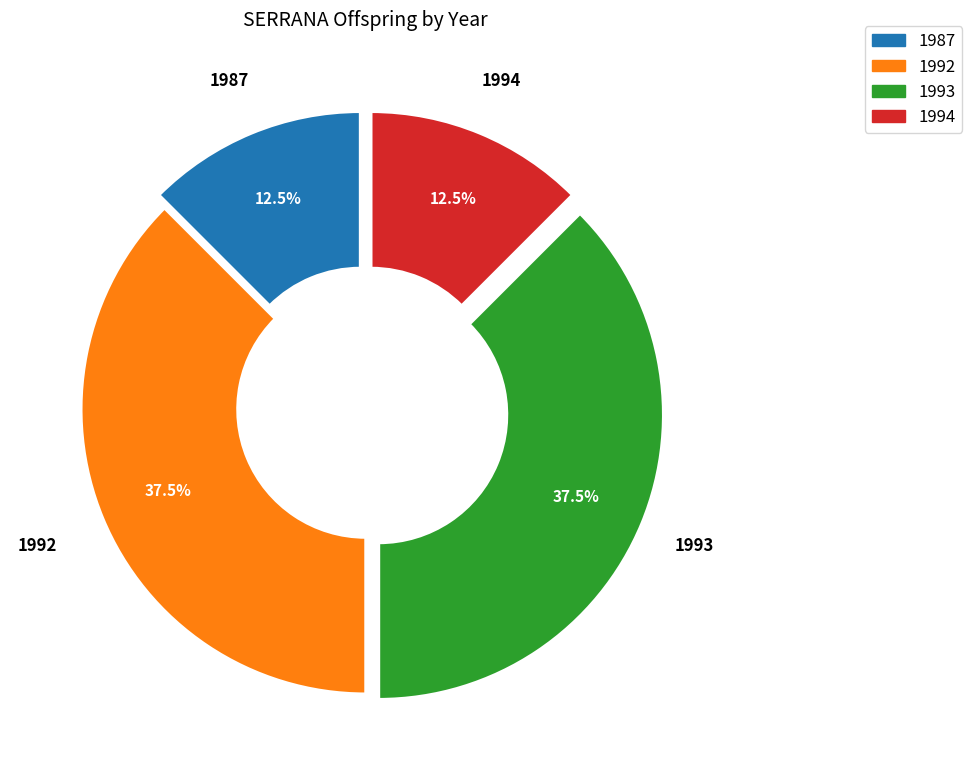

Is there a majority slice in this chart?

No